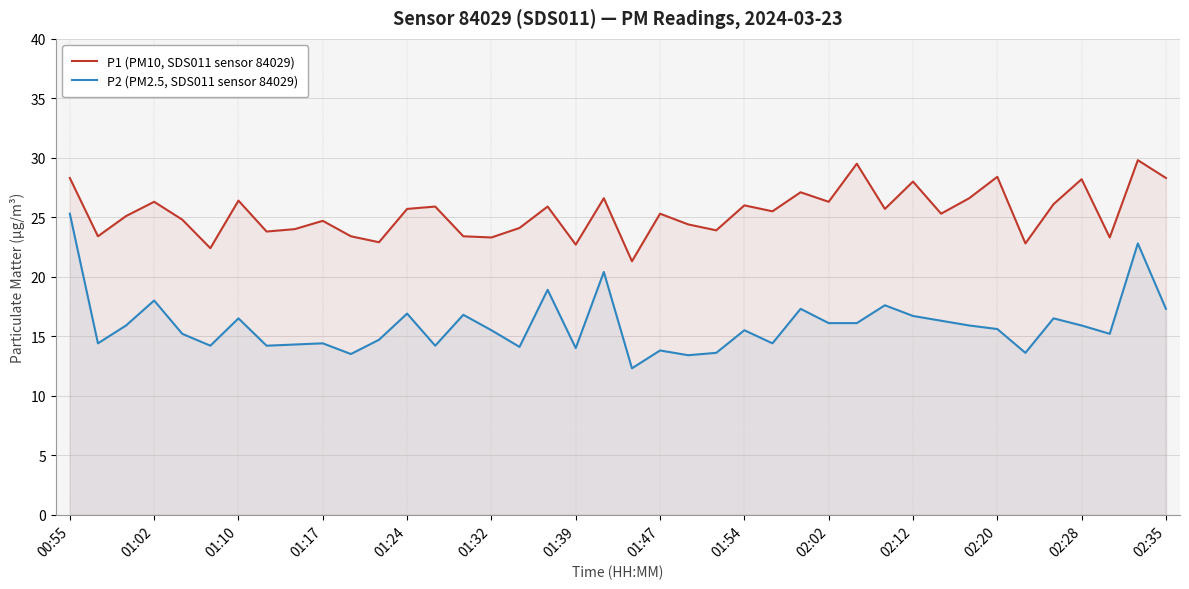

What is the total value across all series at 22?

37.8